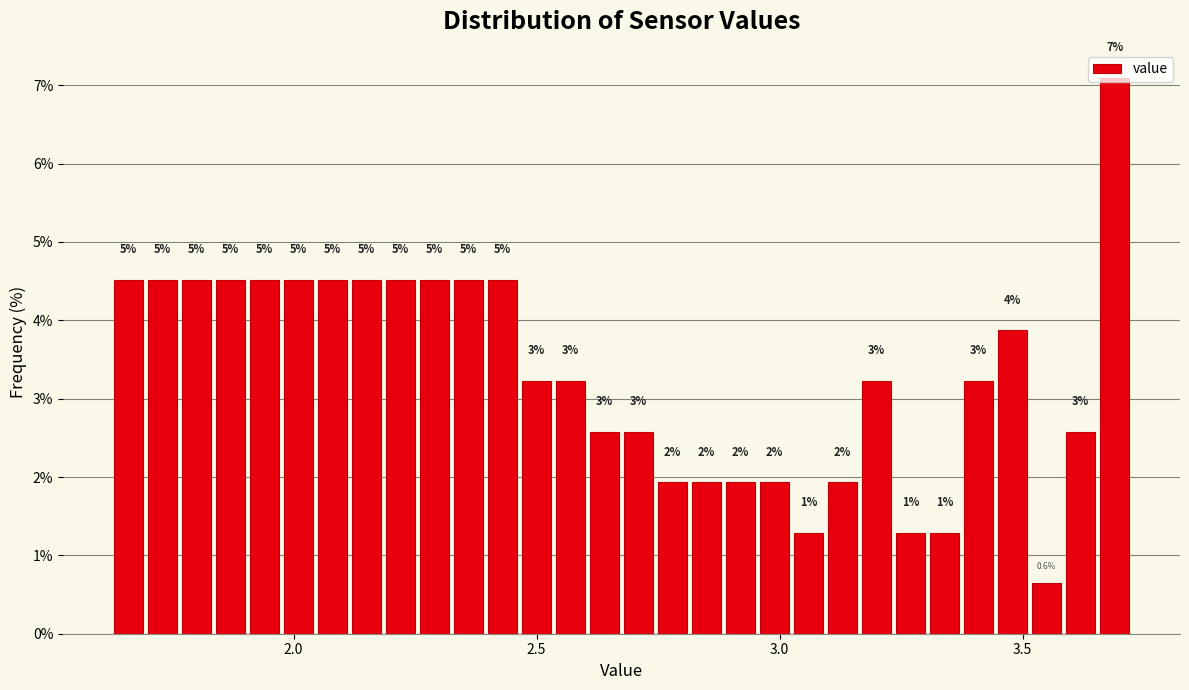

Around what value on the x-axis is the tallest bar? Give the approximate position of its centre, as read against the axis.

3.70